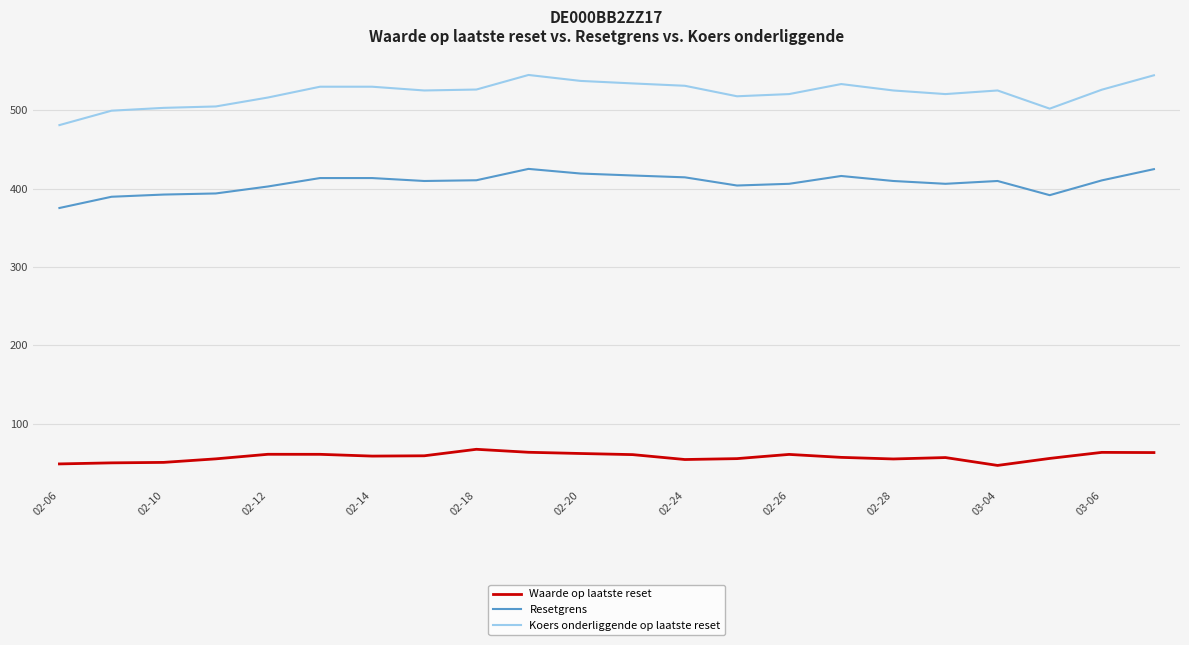

Which series has the largest total across all categories?

Koers onderliggende op laatste reset